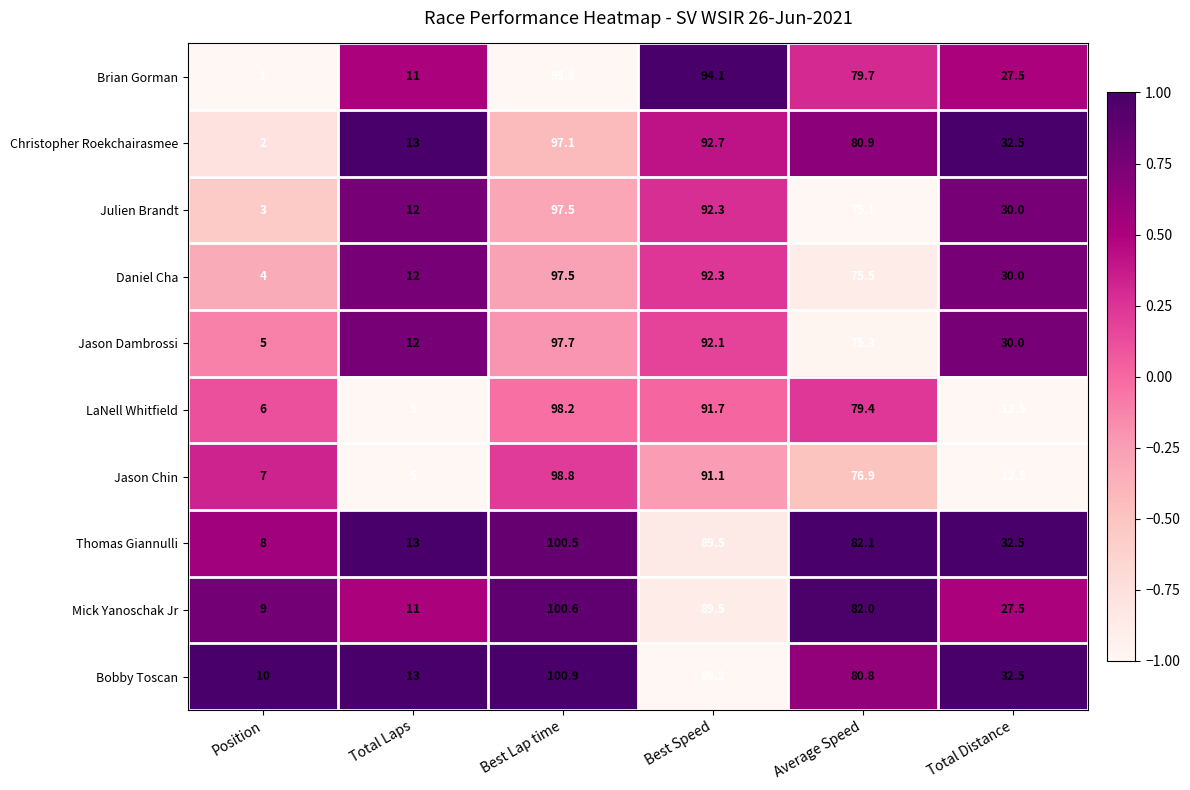

True or false: Christopher Roekchairasmee has a value of 126.0 at Average Speed.

False